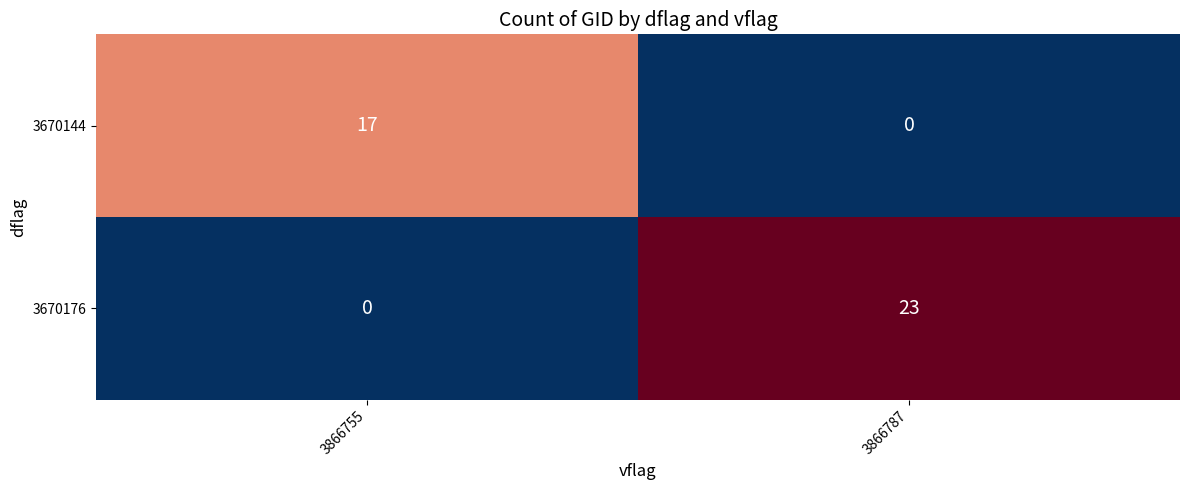

What is the difference between the 3670144 values at 3866755 and 3866787?

17